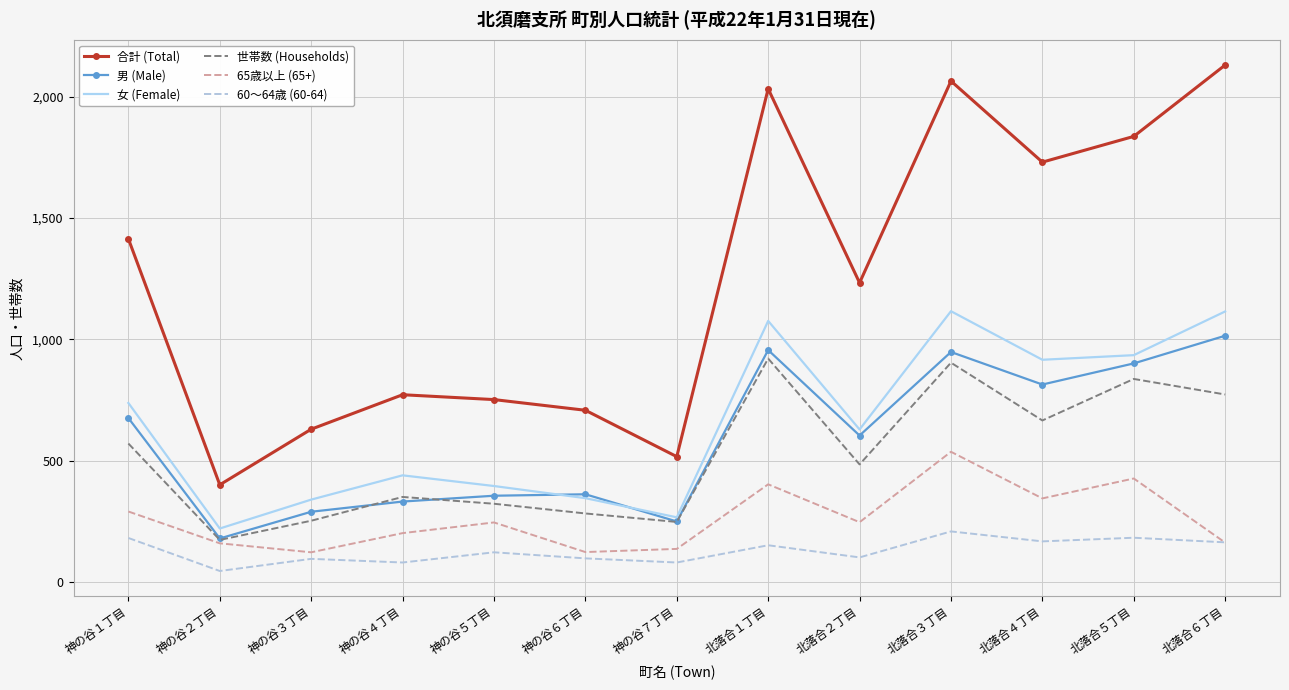

What is the difference between the second highest and minimum values in the 合計 (Total) series?

1663